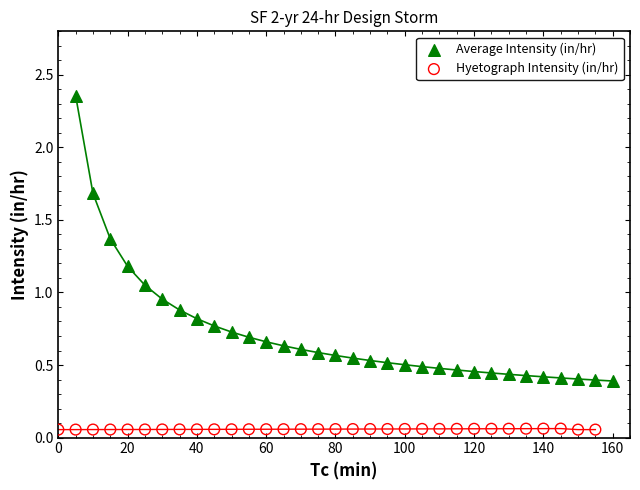

Which series has the widest spread of Y values?

Average Intensity (in/hr)